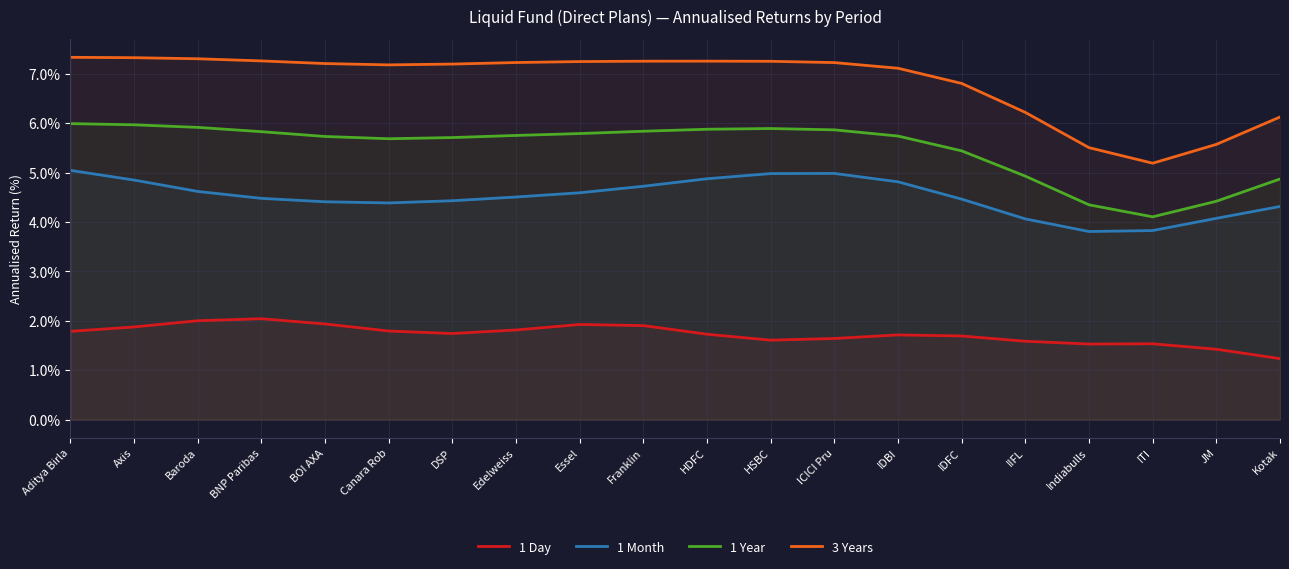

Reading right to left, what are all the values shown in this chart?

1 Day: 1.2	1.4	1.5	1.5	1.6	1.7	1.7	1.6	1.6	1.7	1.9	1.9	1.8	1.7	1.8	1.9	2.0	2.0	1.9	1.8
1 Month: 4.3	4.1	3.8	3.8	4.1	4.5	4.8	5.0	5.0	4.9	4.7	4.6	4.5	4.4	4.4	4.4	4.5	4.6	4.9	5.0
1 Year: 4.9	4.4	4.1	4.3	4.9	5.4	5.7	5.9	5.9	5.9	5.8	5.8	5.8	5.7	5.7	5.7	5.8	5.9	6.0	6.0
3 Years: 6.1	5.6	5.2	5.5	6.2	6.8	7.1	7.2	7.3	7.3	7.3	7.2	7.2	7.2	7.2	7.2	7.3	7.3	7.3	7.3